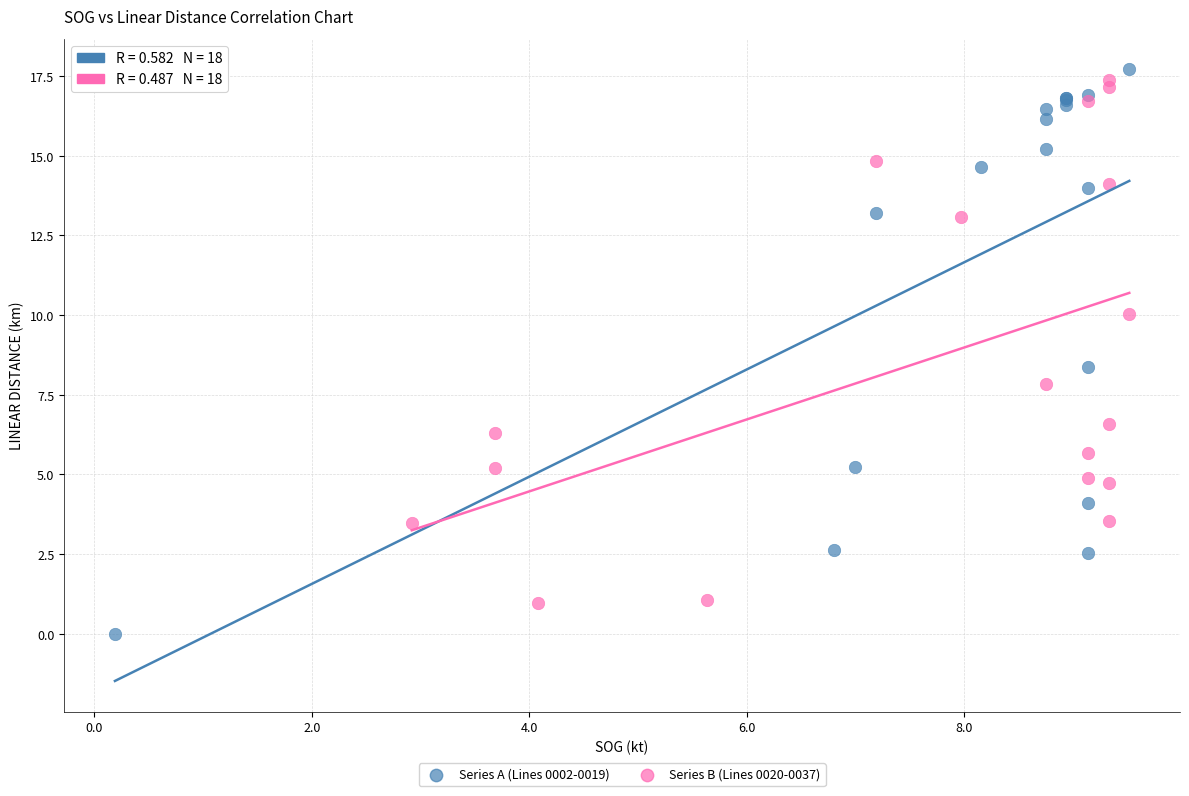

Which series contains the lowest Y value?

Series A (Lines 0002-0019)